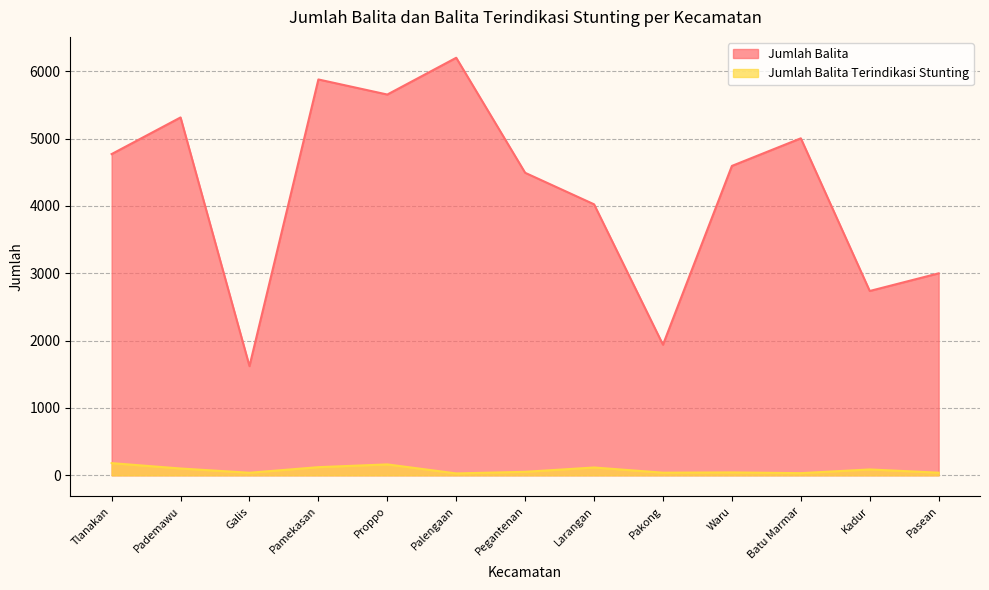

Reading right to left, transcribe all the data shown in this chart.

Jumlah Balita: 2999	2737	5004	4594	1939	4024	4492	6200	5654	5878	1621	5314	4770
Jumlah Balita Terindikasi Stunting: 39	87	32	43	39	116	52	28	162	121	38	101	181